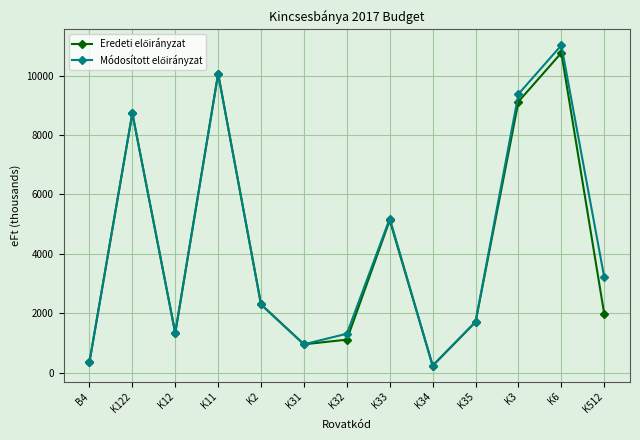

How many categories are shown in the chart?

13